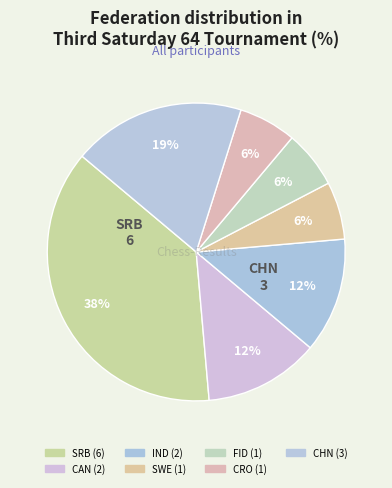

Which slice is the smallest?

SWE